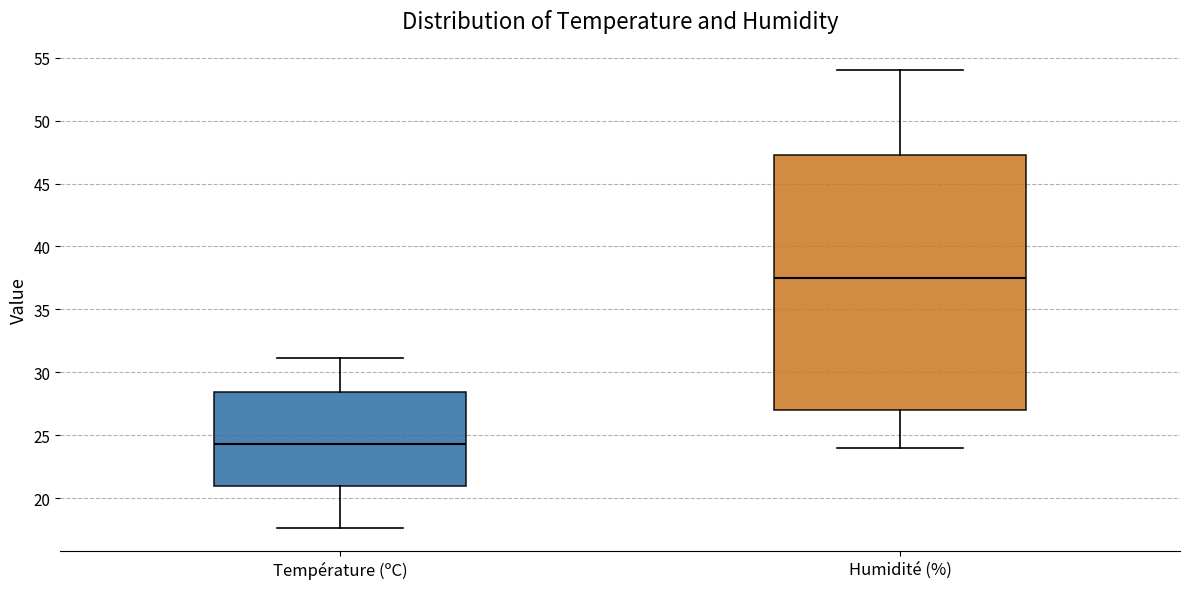

Where does the upper whisker of the box for Température (ºC) end on the y-axis? The values are not printed on the chart, so give them approximately, as read against the axis.

31.0